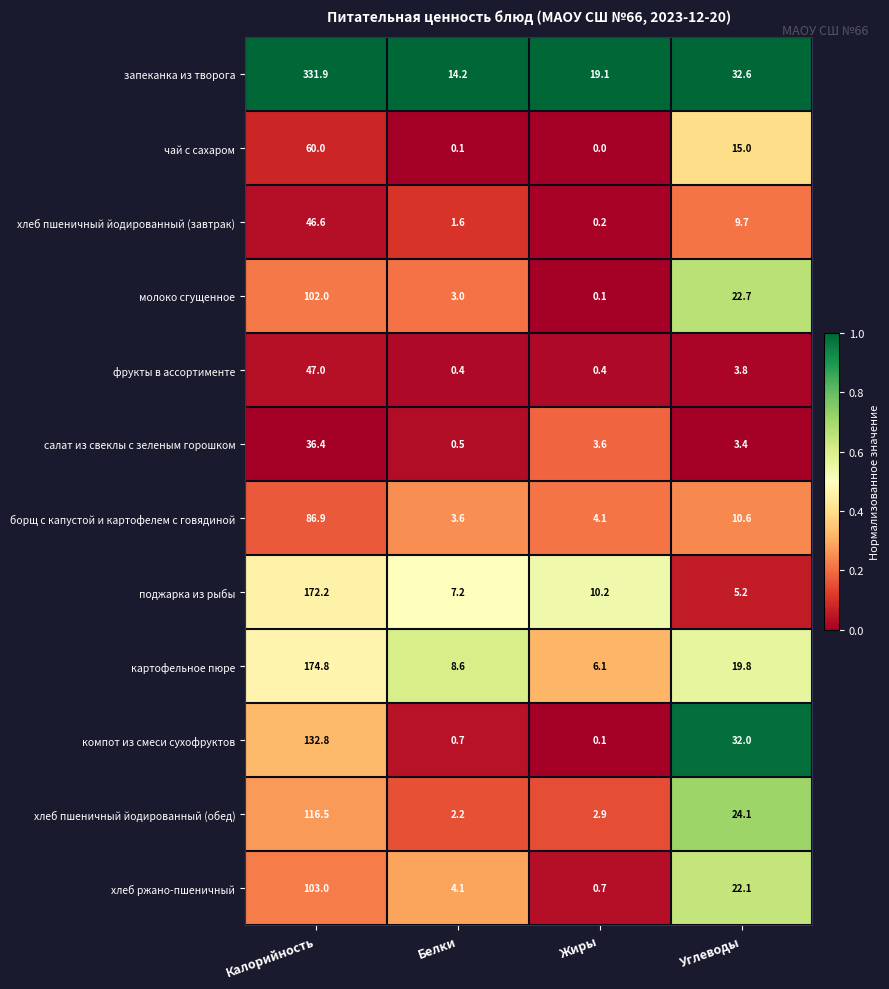

Which series has the largest range (max minus min)?

запеканка из творога